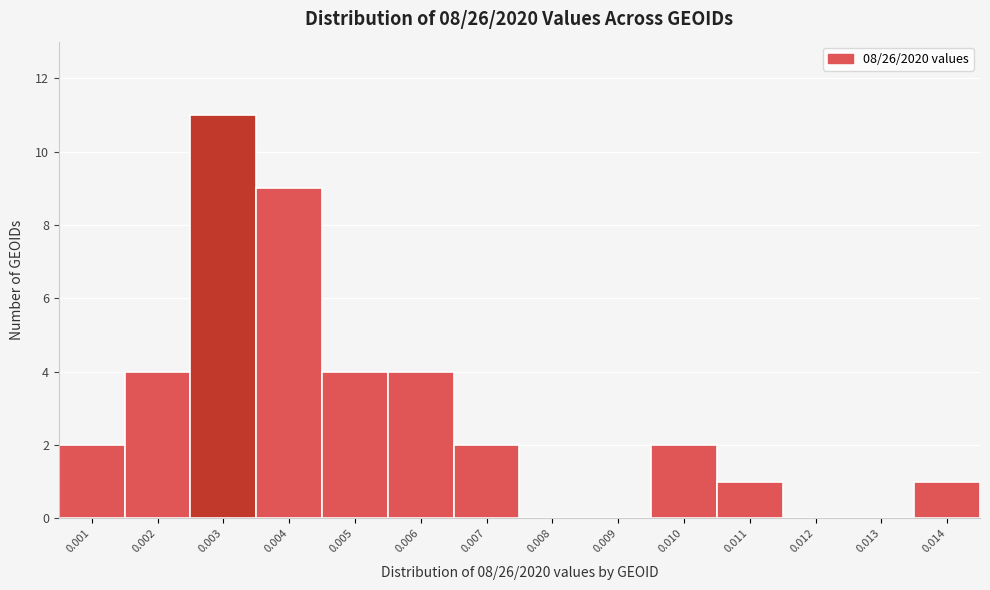

Reading left to right, extract all data points from this chart.

0.001=2	0.002=4	0.003=11	0.004=9	0.005=4	0.006=4	0.007=2	0.008=0	0.009=0	0.010=2	0.011=1	0.012=0	0.013=0	0.014=1